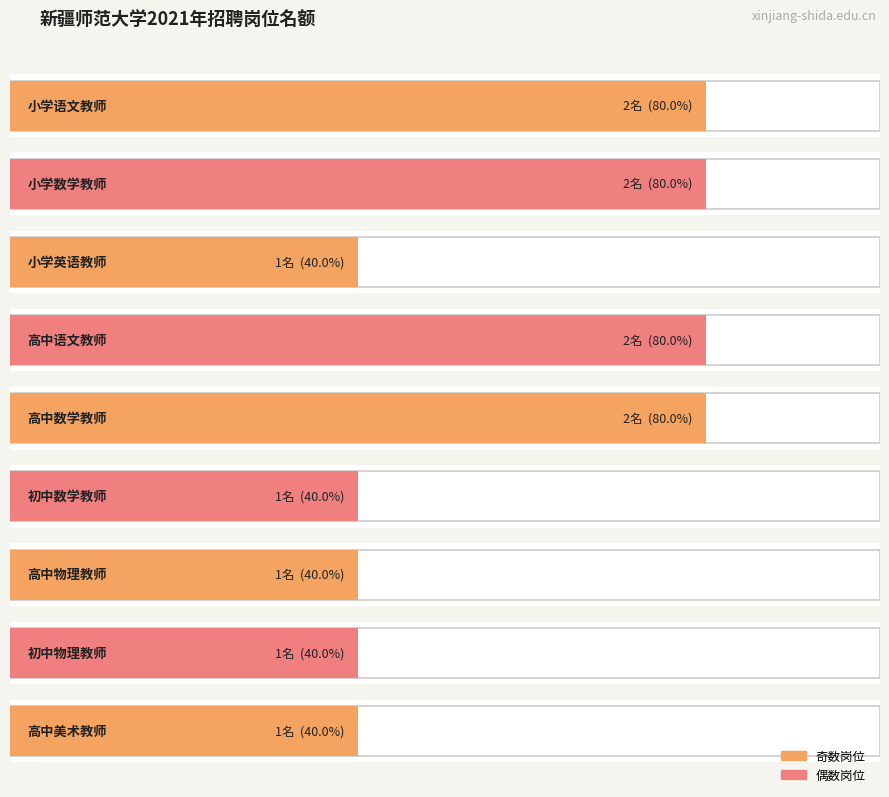

The value at 小学英语教师 is 1. True or false?

False